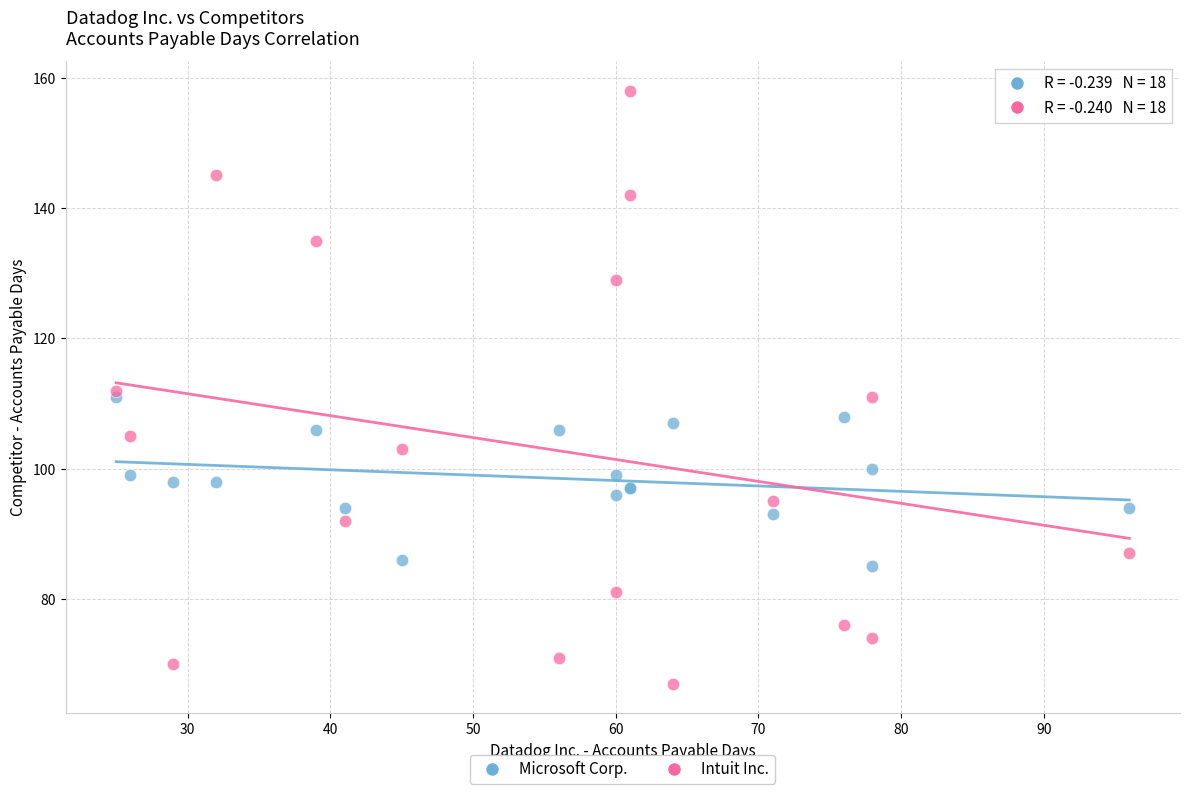

What are all the series names shown in the legend?

Microsoft Corp., Intuit Inc.